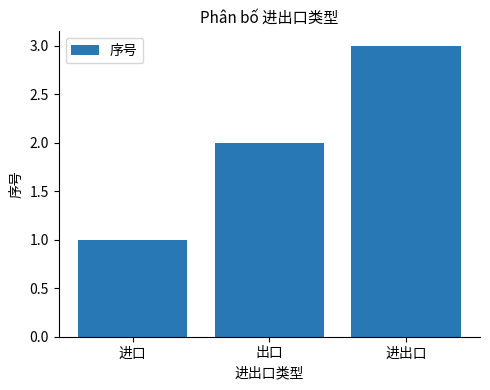

What is the smallest value displayed?

1